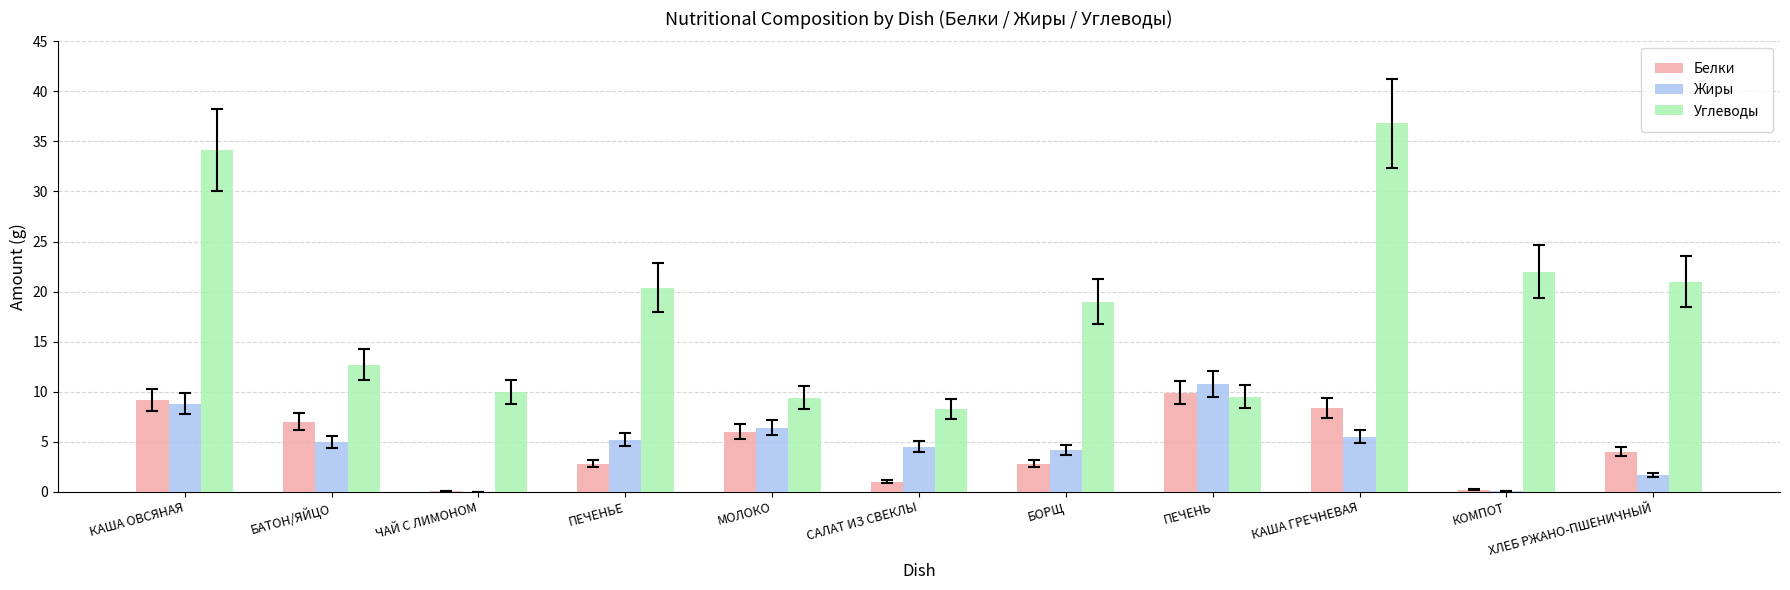

What is the sum of all Белки values?

51.4